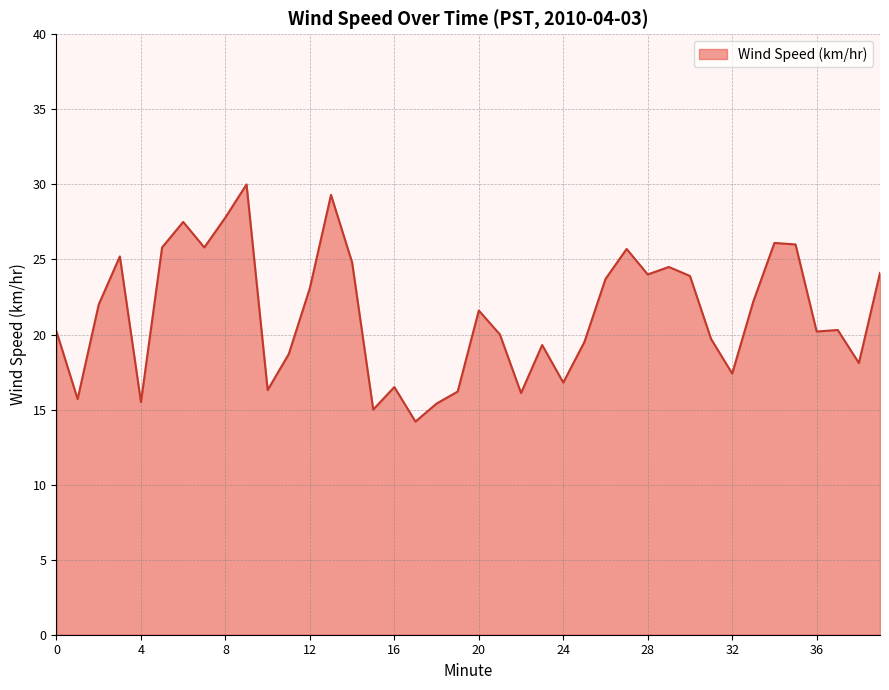

What is the sum of all values?

854.2